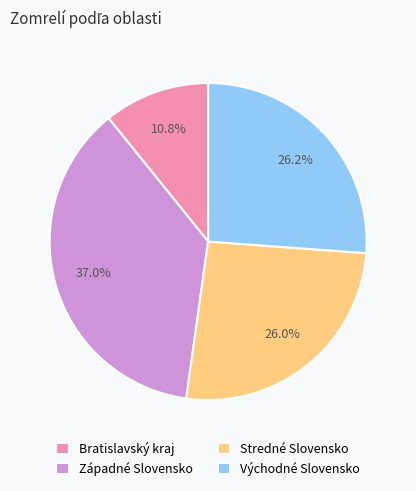

What percentage is the Východné Slovensko slice, to the nearest percent?

26%